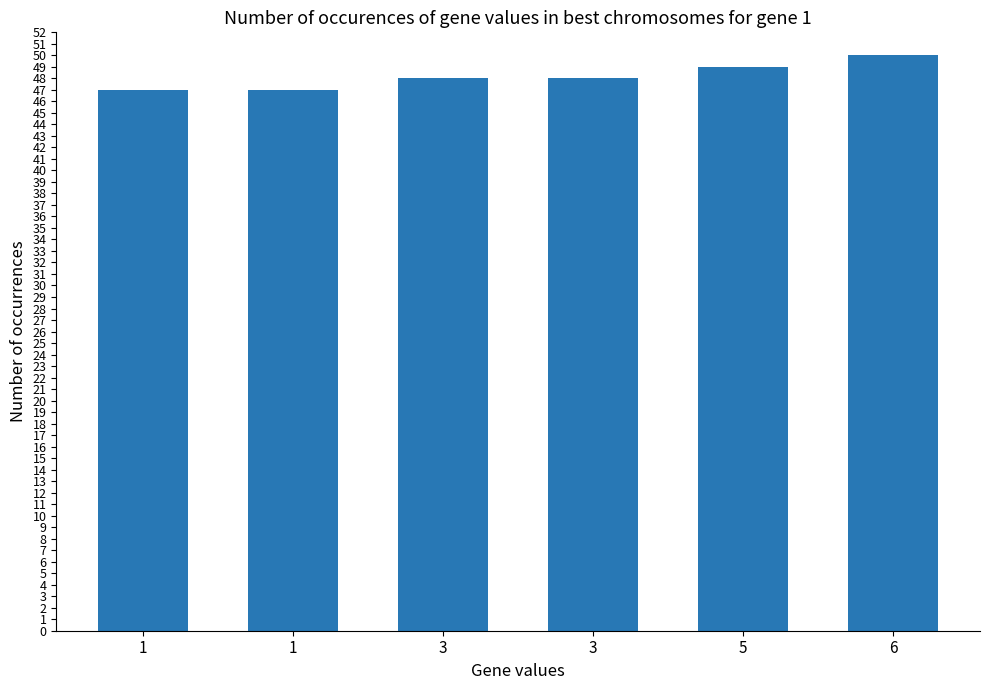

How many categories are shown in the chart?

6